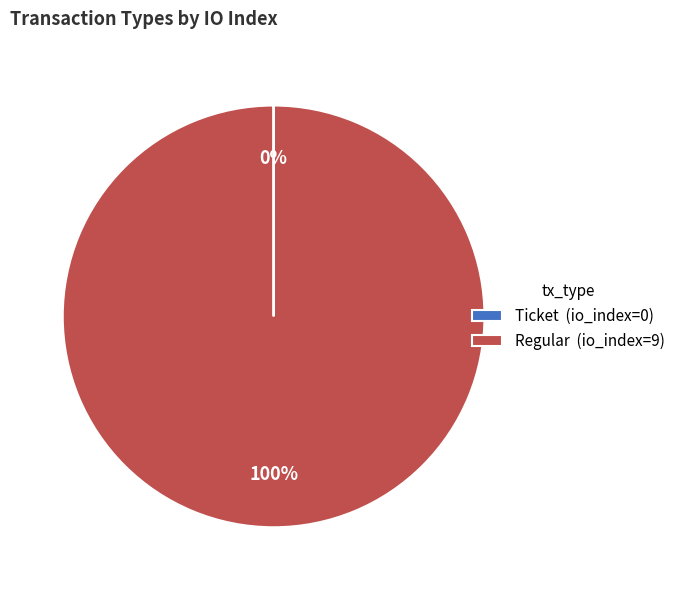

Is there any slice that represents more than half of the pie?

Yes